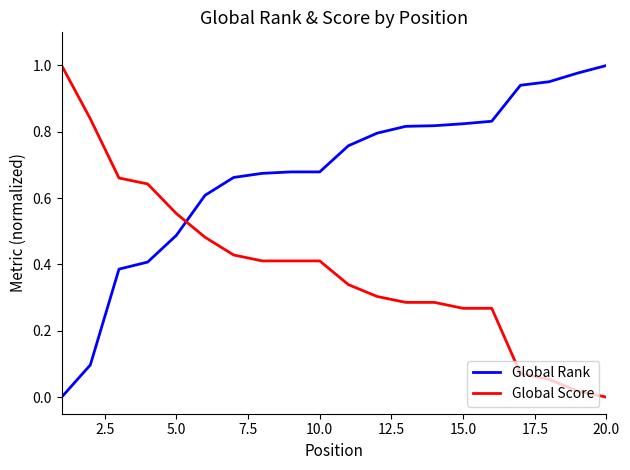

Which series ends up on top after the final intersection of Global Score and Global Rank?

Global Rank